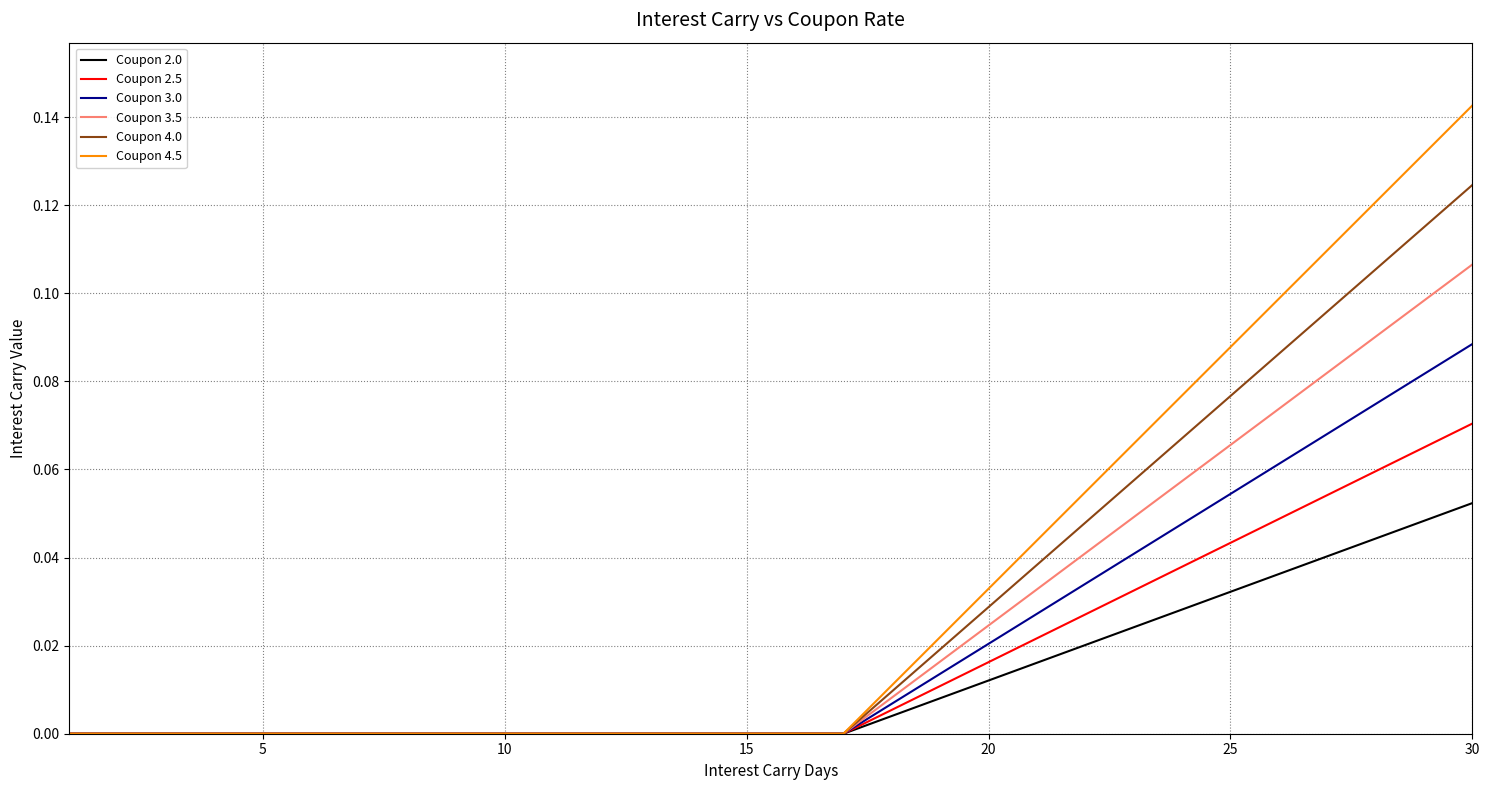

List the series in order of their overall mean, lowest first.

Coupon 2.0, Coupon 2.5, Coupon 3.0, Coupon 3.5, Coupon 4.0, Coupon 4.5